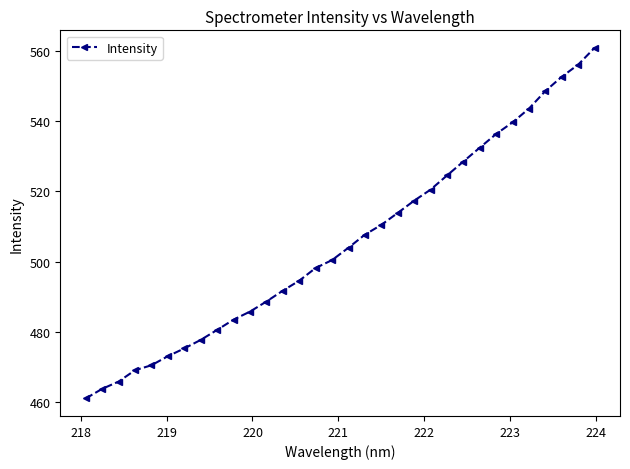

What is the difference between the maximum and minimum values?

100.0